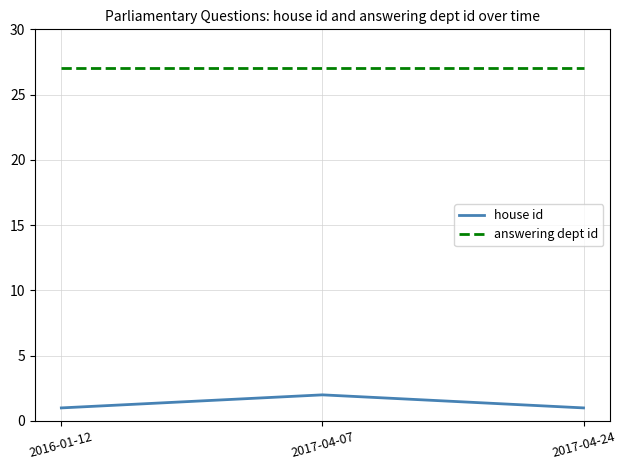

How many distinct data groups are displayed?

2